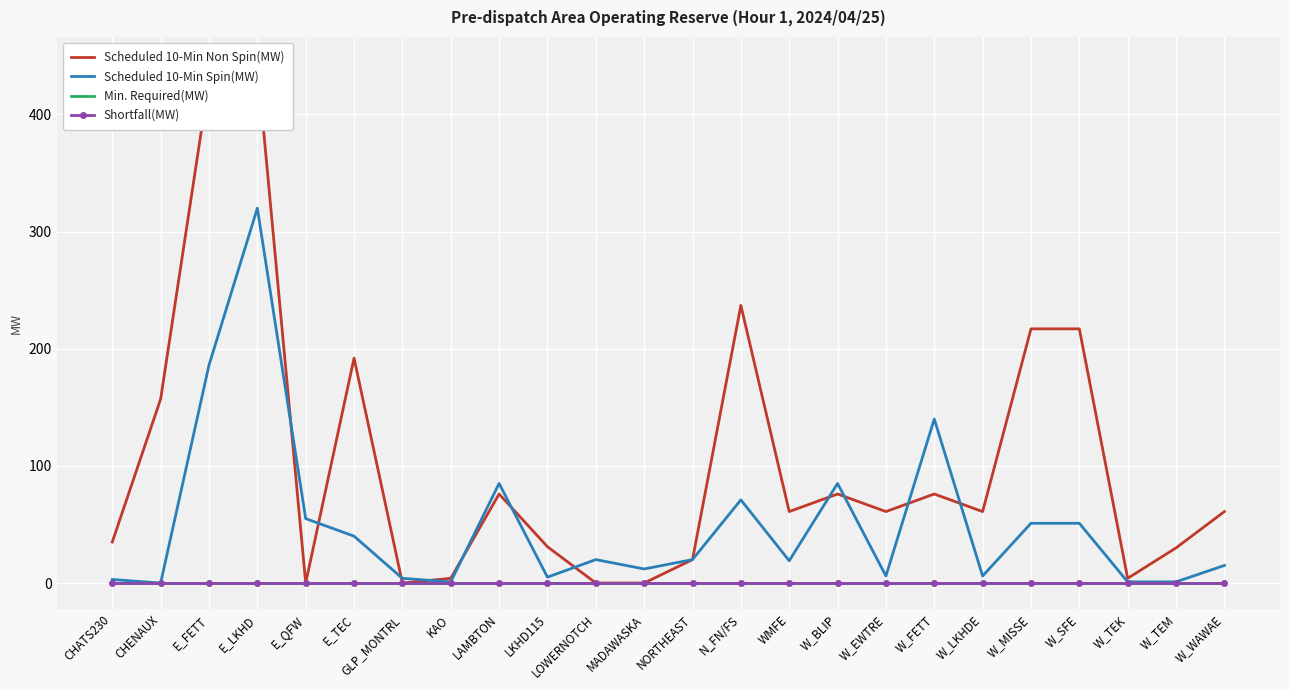

True or false: Scheduled 10-Min Spin(MW) has more than 2 points higher than both neighbors.

True